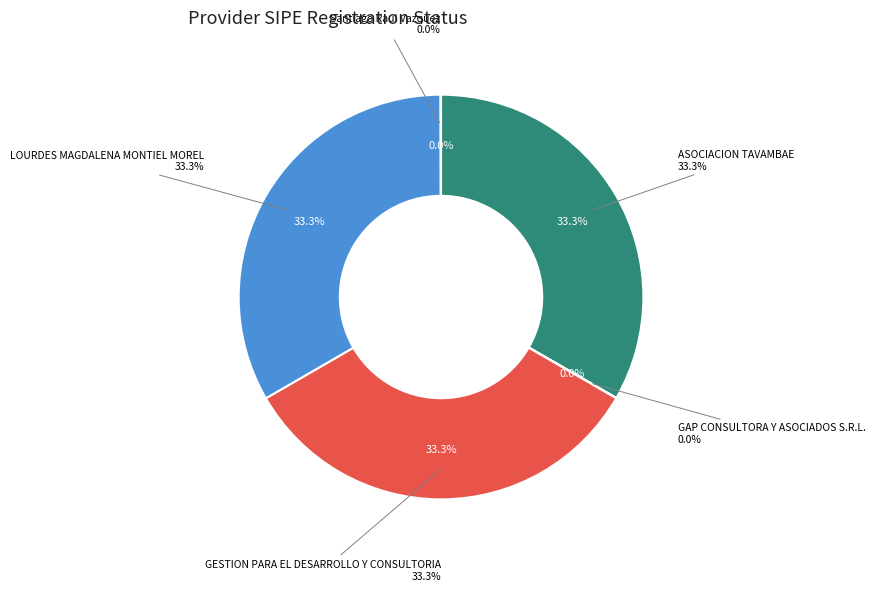

Is there any slice that represents more than half of the pie?

No